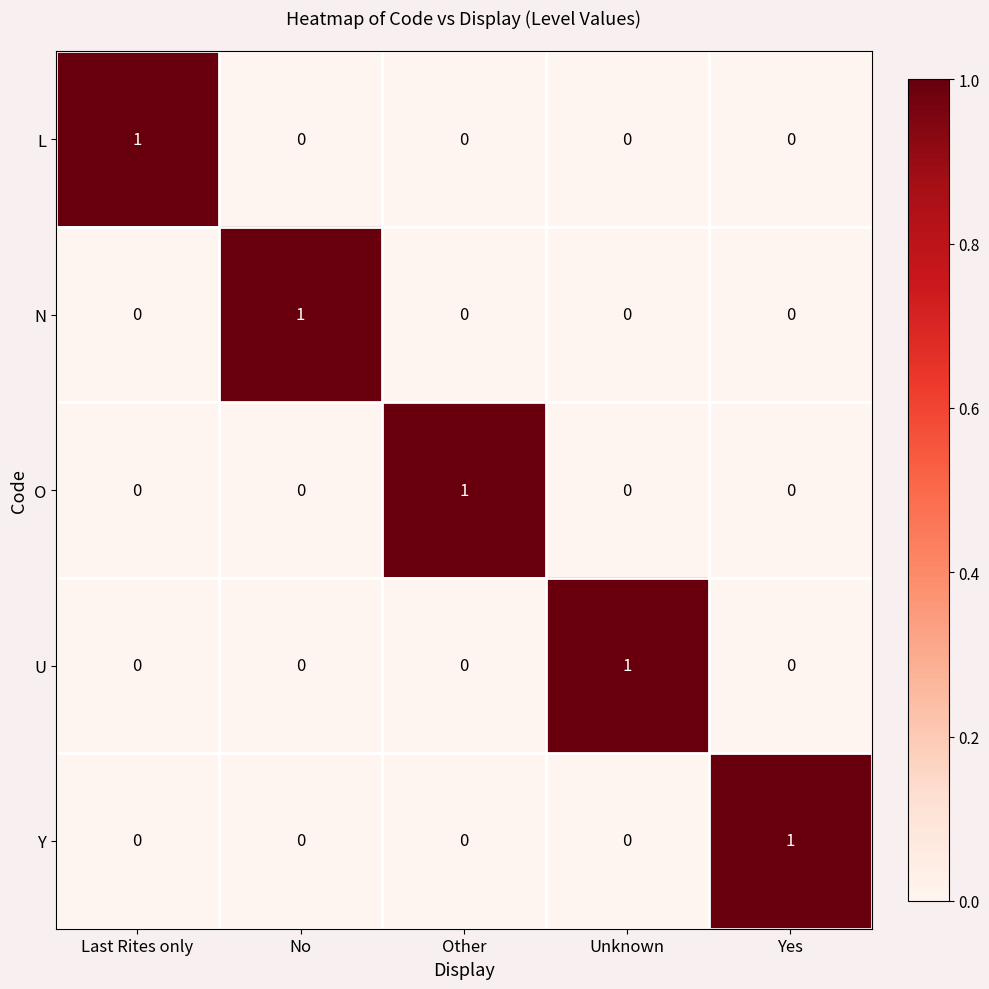

What is the greatest value displayed?

1